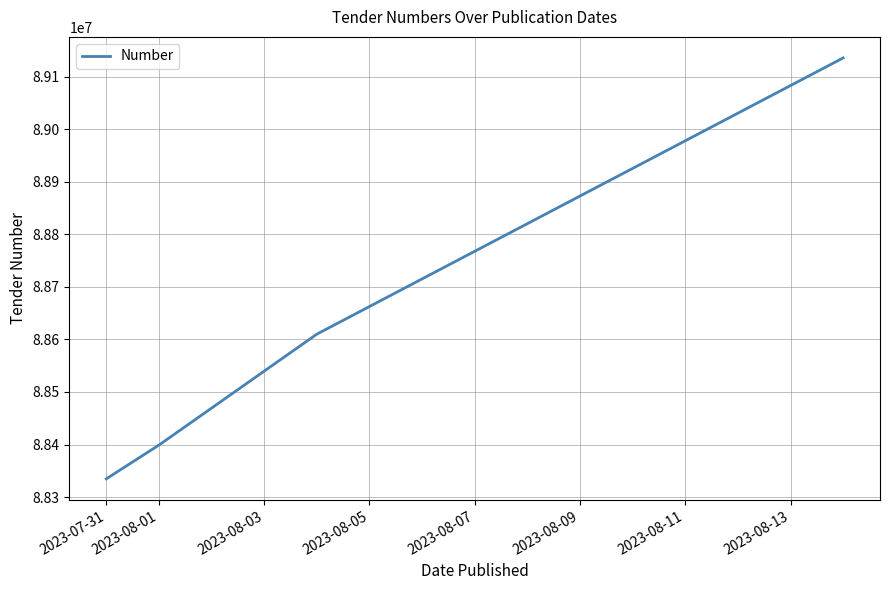

What is the value of the 1st point from the left?

88334765